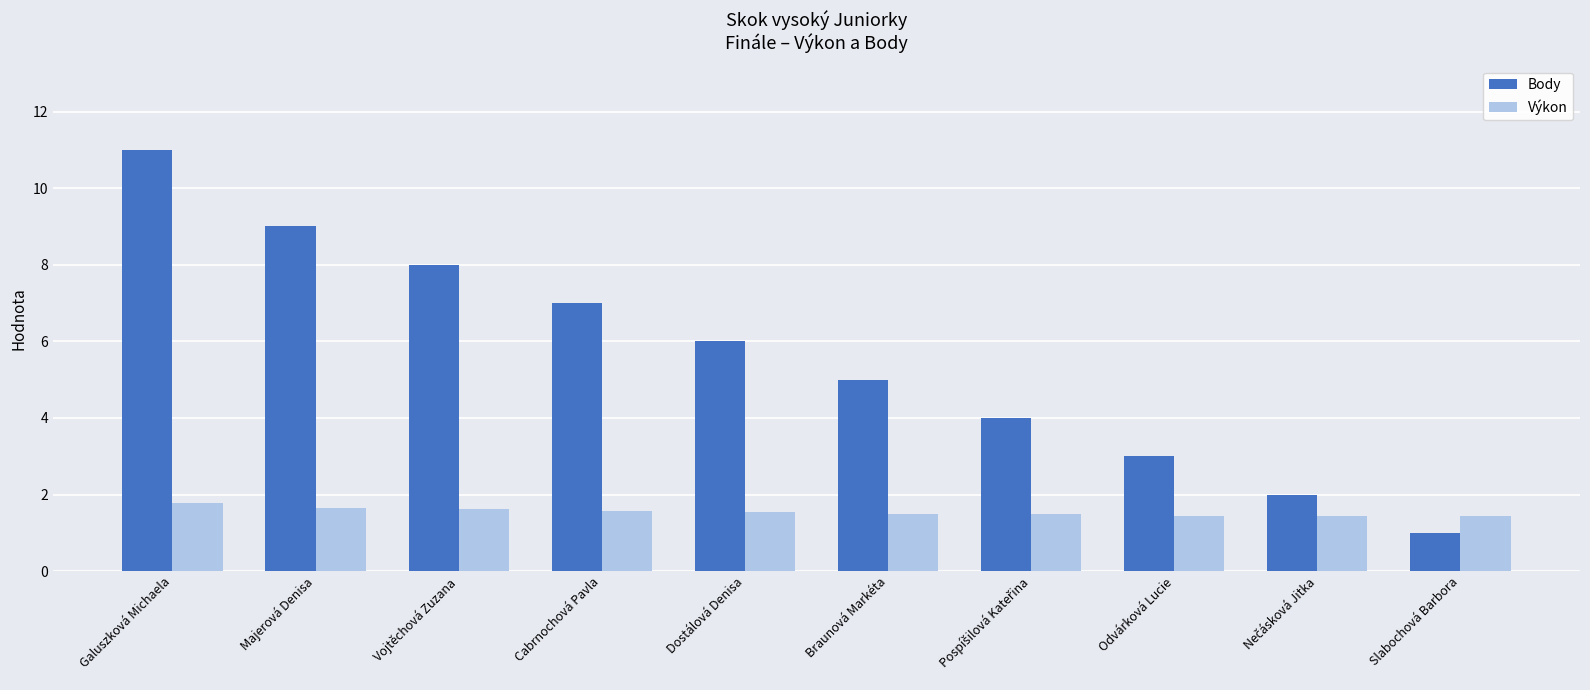

True or false: Výkon has a value of 0.4 at Galuszková Michaela.

False